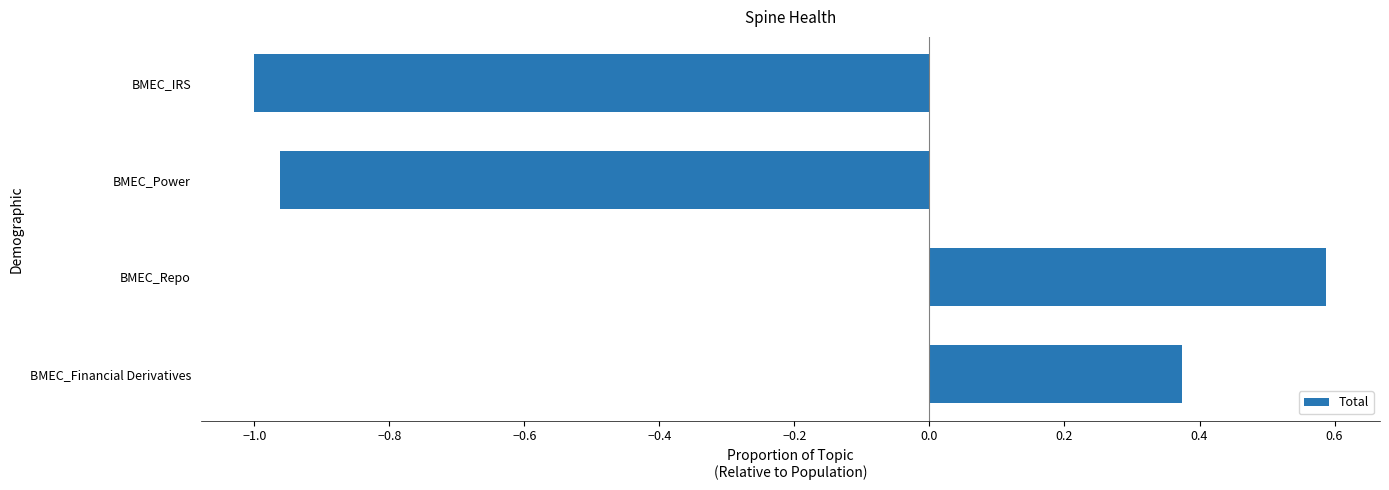

True or false: the data shows 0.1 at BMEC_Financial Derivatives.

False